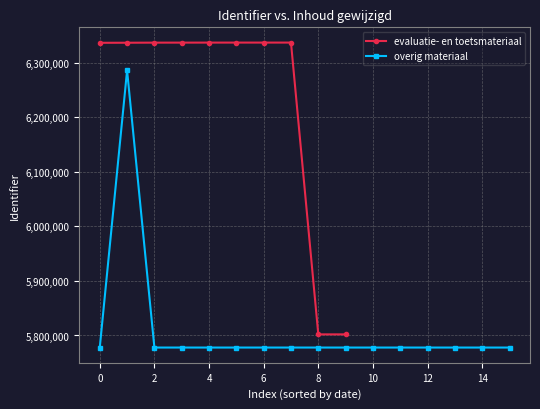

The value of evaluatie- en toetsmateriaal at 4 is 6337213. True or false?

True